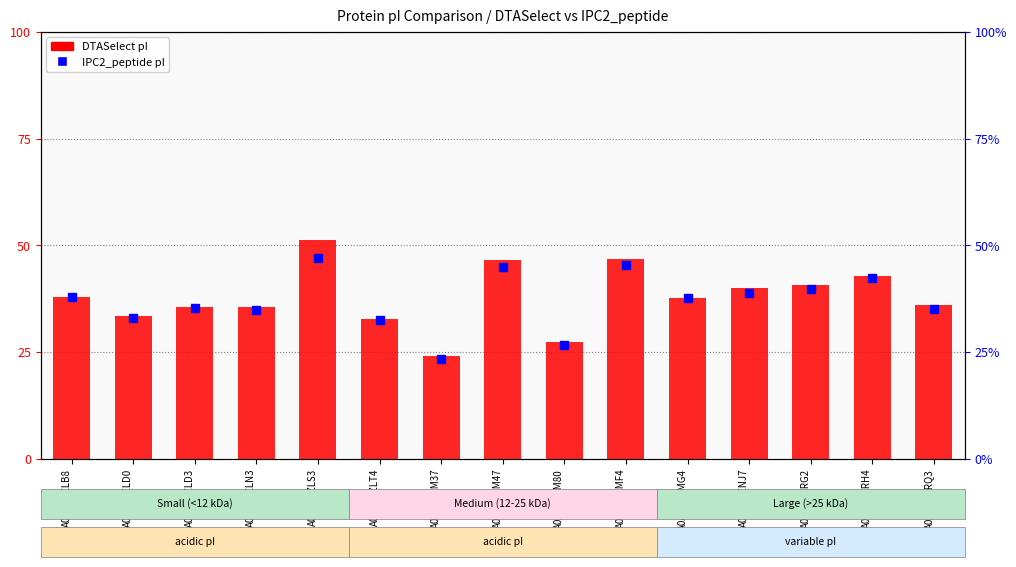

Which label corresponds to the largest value in the chart?

A0A4D5ZLS3